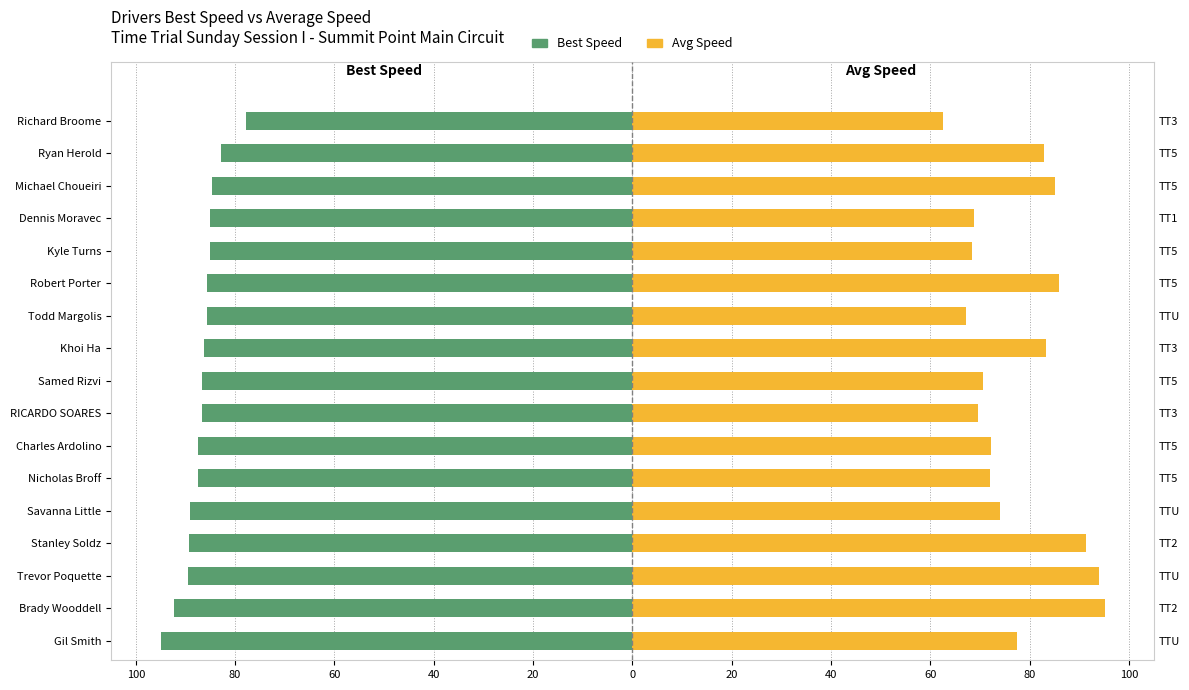

What is the average value of the Best Speed series?

-86.9